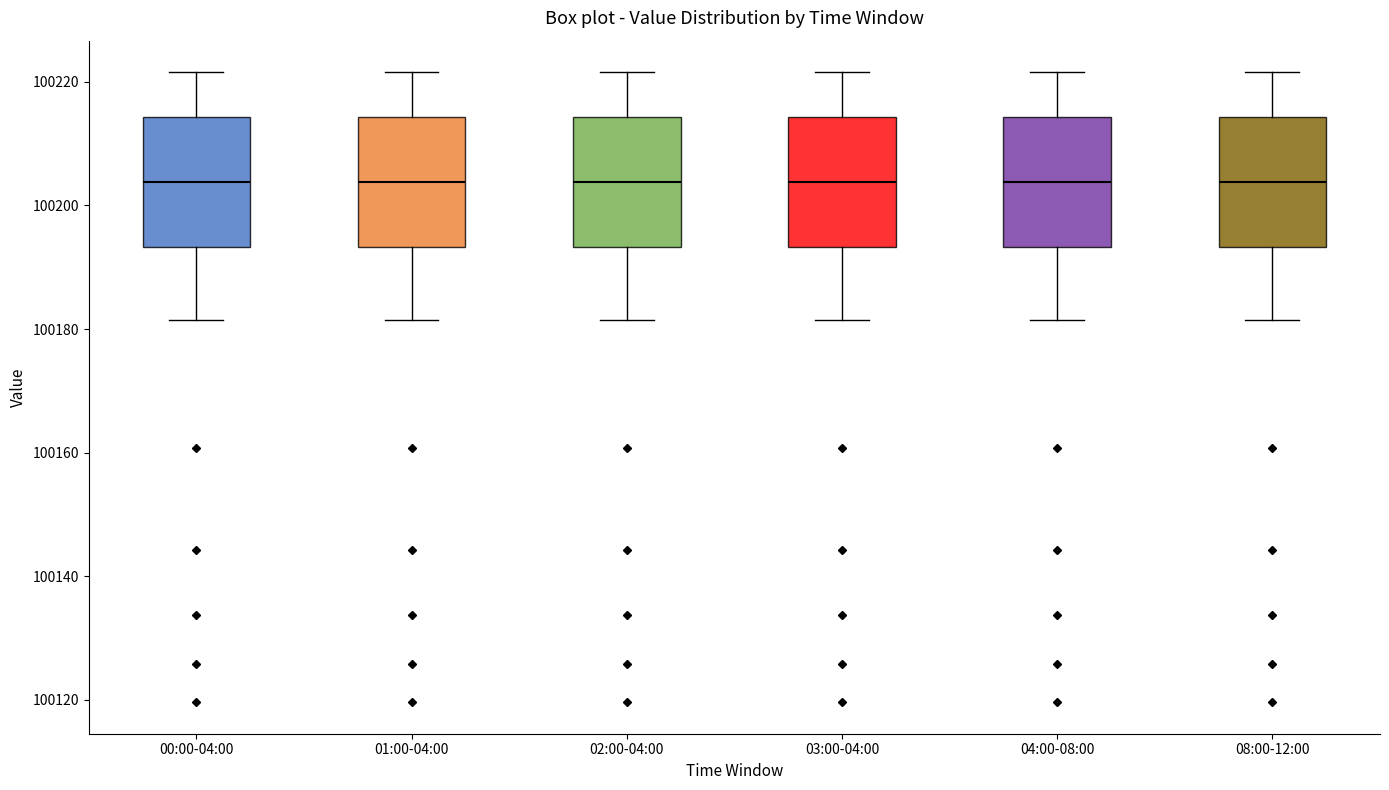

Reading left to right, transcribe this box plot: for each box, give where its median line is, the range the box spans, and where its two whiskers end, as read against the y-axis. The values are not printed on the chart, so give them approximately, as read against the axis.

00:00-04:00: median 100204, box 100194 to 100214, whiskers 100182 to 100222
01:00-04:00: median 100204, box 100194 to 100214, whiskers 100182 to 100222
02:00-04:00: median 100204, box 100194 to 100214, whiskers 100182 to 100222
03:00-04:00: median 100204, box 100194 to 100214, whiskers 100182 to 100222
04:00-08:00: median 100204, box 100194 to 100214, whiskers 100182 to 100222
08:00-12:00: median 100204, box 100194 to 100214, whiskers 100182 to 100222